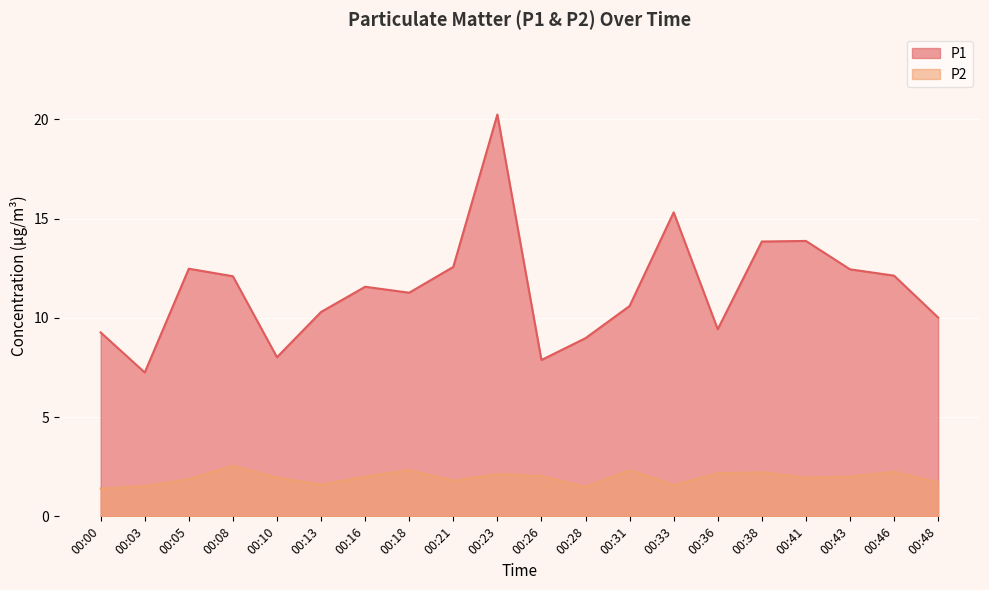

List the series in order of their peak value, highest first.

P1, P2